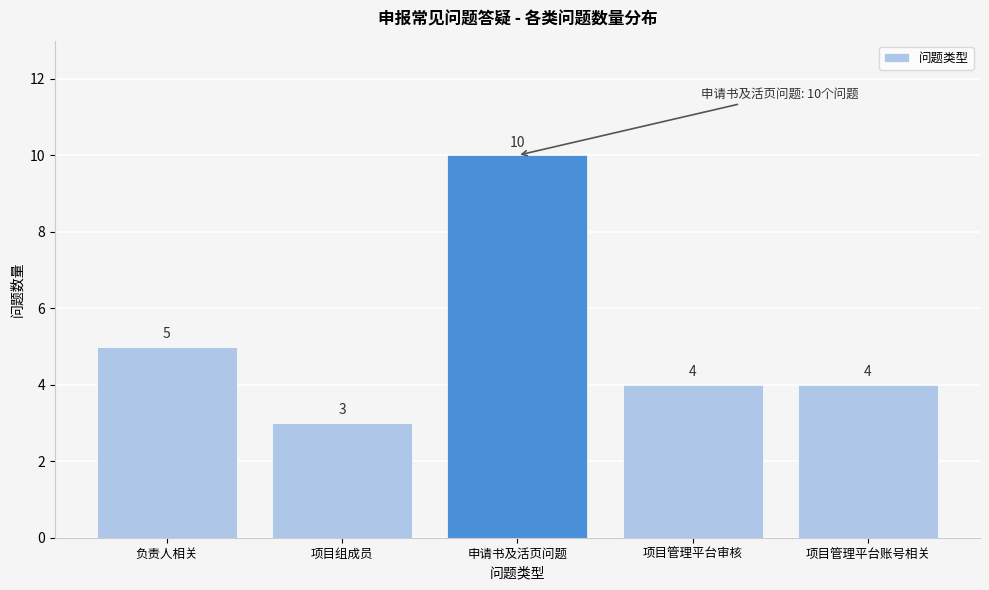

Reading left to right, transcribe all the data shown in this chart.

负责人相关=5	项目组成员=3	申请书及活页问题=10	项目管理平台审核=4	项目管理平台账号相关=4